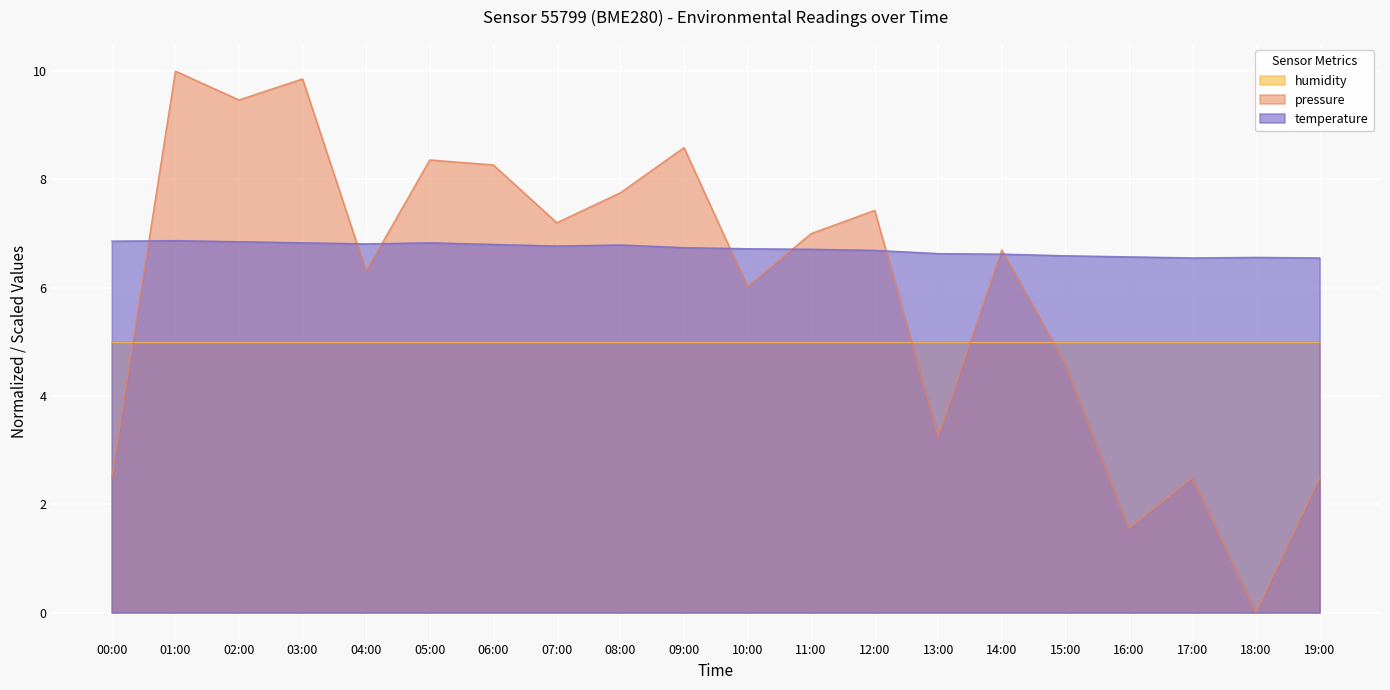

What is the label of the 19th point from the right?

01:00